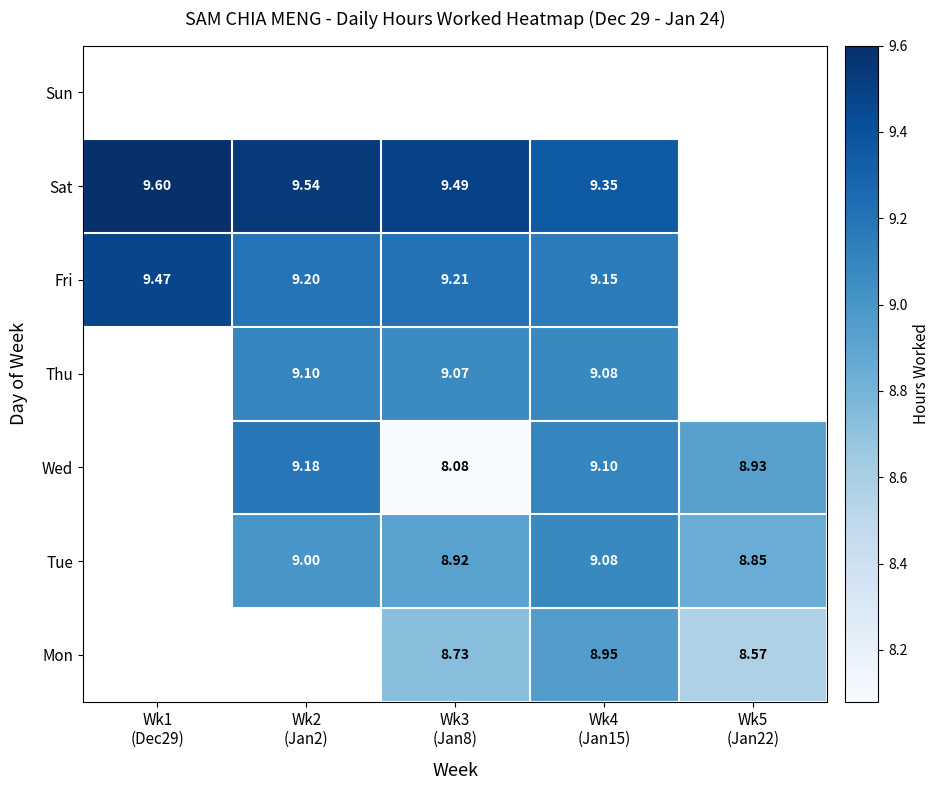

True or false: Fri has a value of 15.4 at Wk3 (Jan8).

False